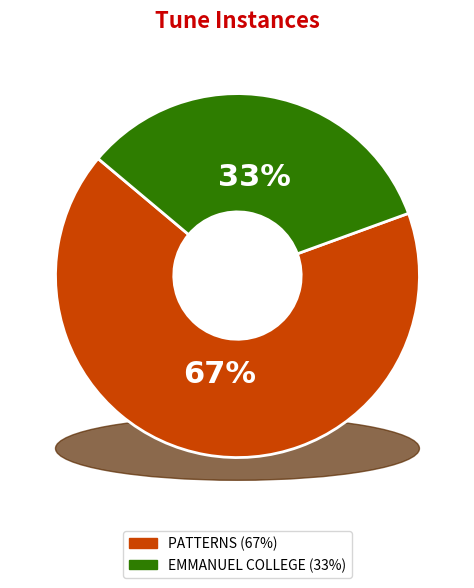

Which category has the smallest portion of the pie?

EMMANUEL COLLEGE